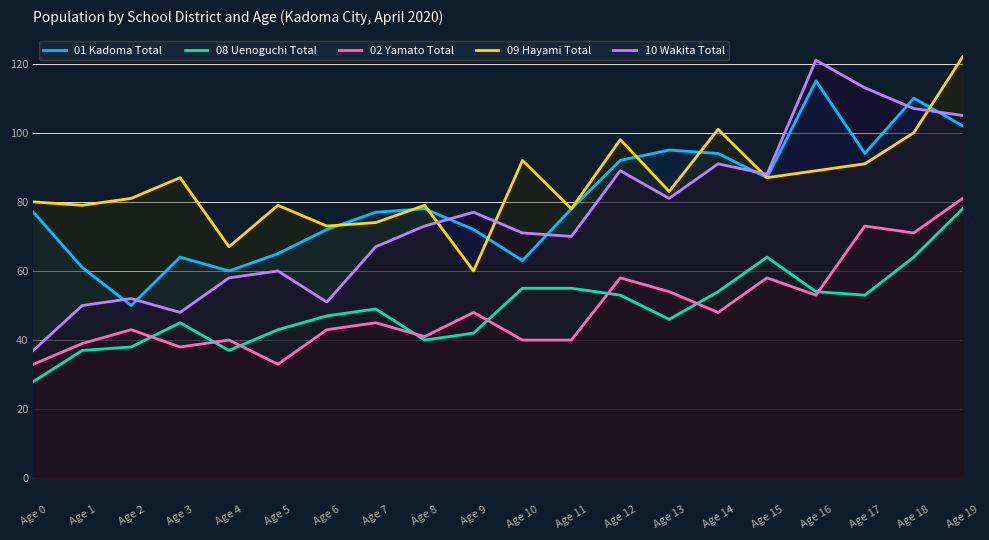

What is the minimum value shown in the chart?

28